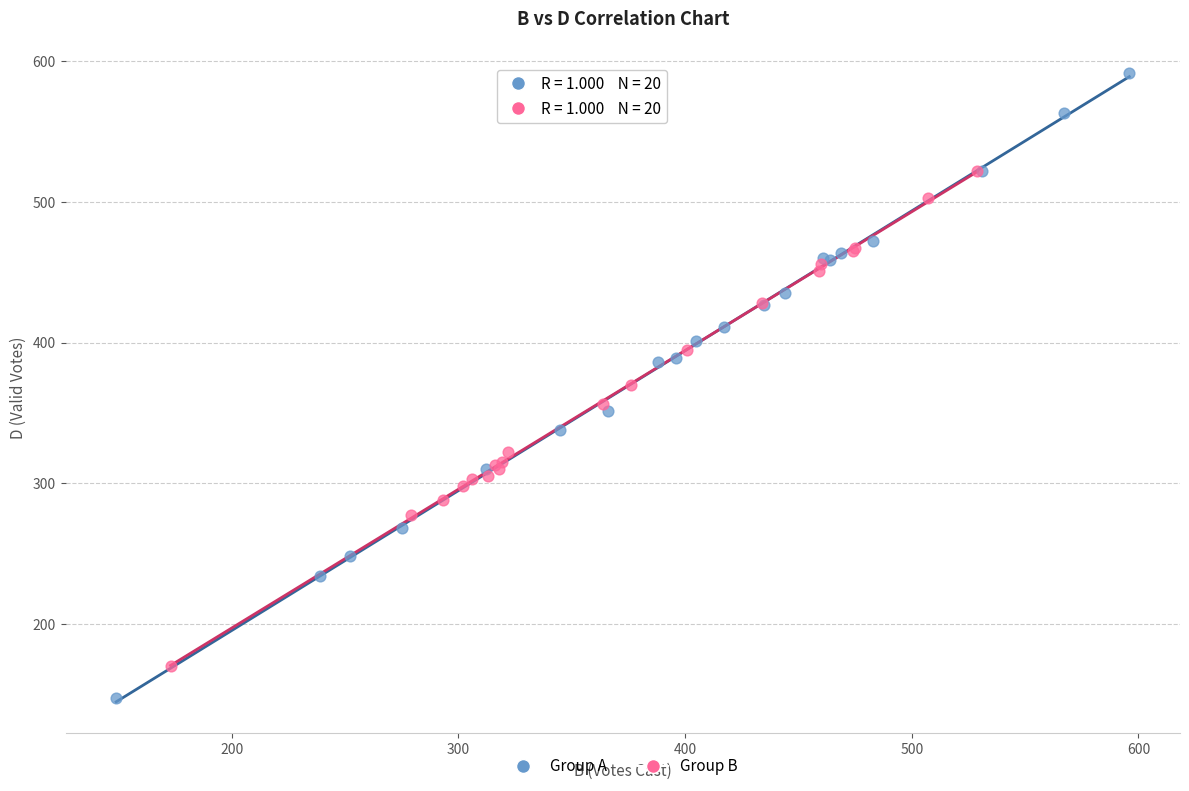

Which series reaches the minimum Y coordinate?

Group A